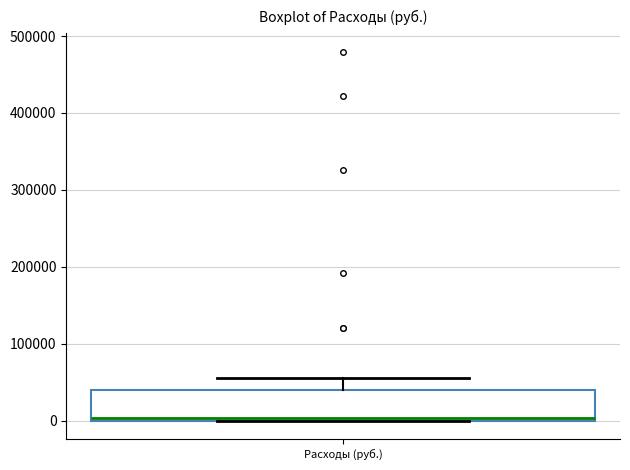

Transcribe this box plot: give where the median line is, the range the box spans, and where the two whiskers end, as read against the y-axis. The values are not printed on the chart, so give them approximately, as read against the axis.

median 0 (just above the box's lower edge), box 0 to 40000, whiskers 0 to 60000